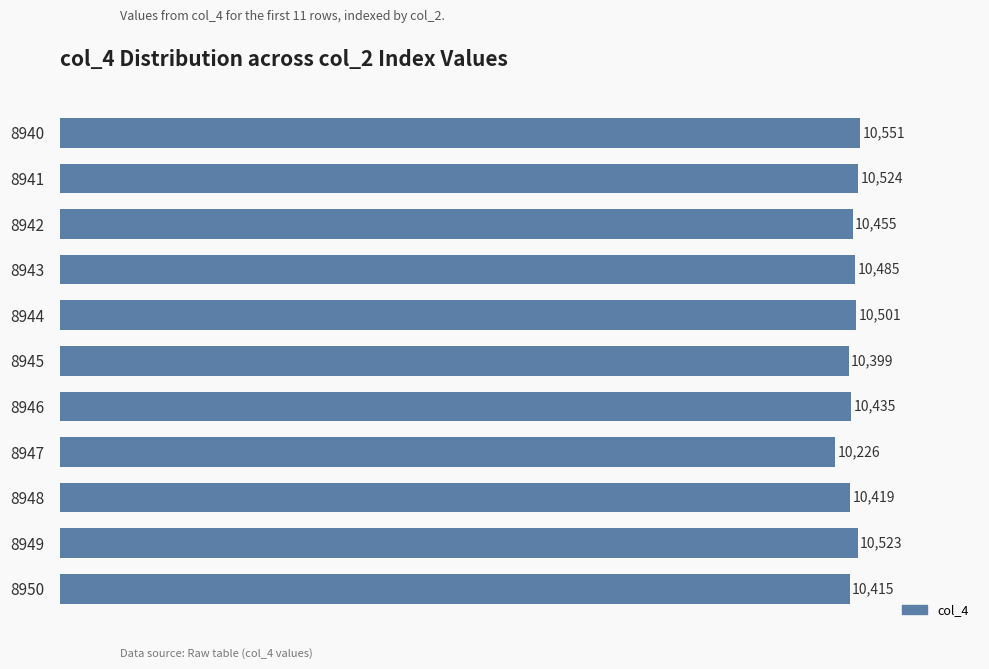

What is the value of the 6th bar from the top?

10399